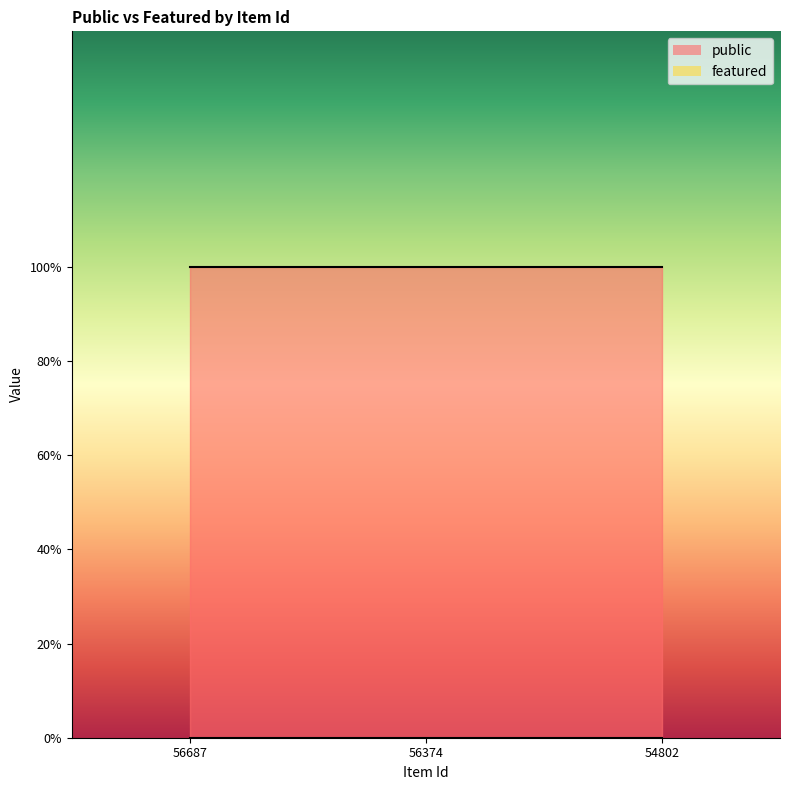

How many series are shown in this chart?

2